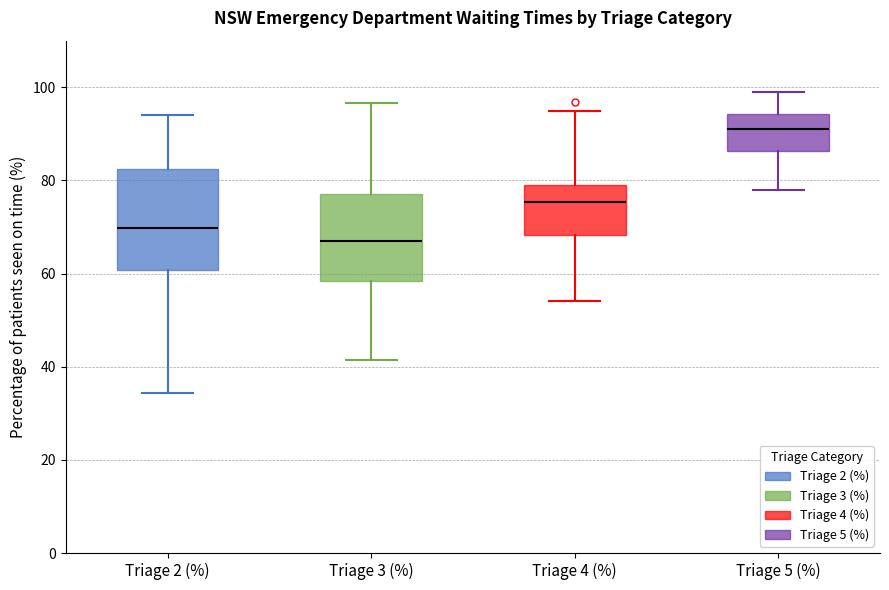

Which box's median line is the lowest?

Triage 3 (%)